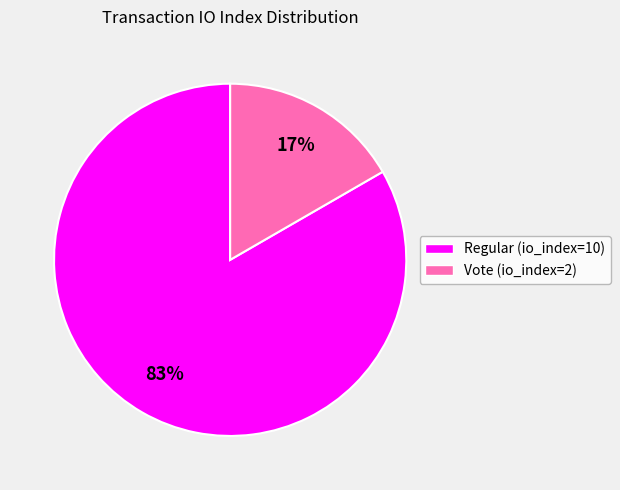

Do Regular (io_index=10) and Vote (io_index=2) together represent more than half of the pie?

Yes